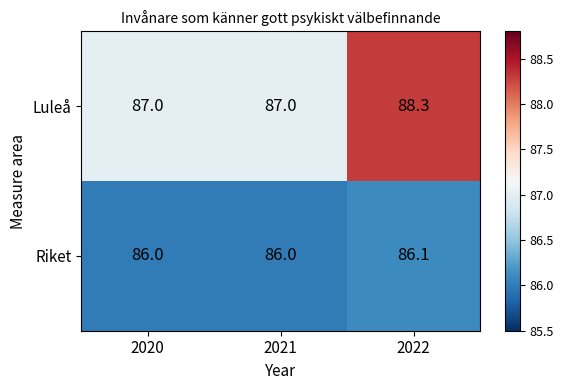

What is the difference between the maximum and minimum values in the Luleå series?

1.3